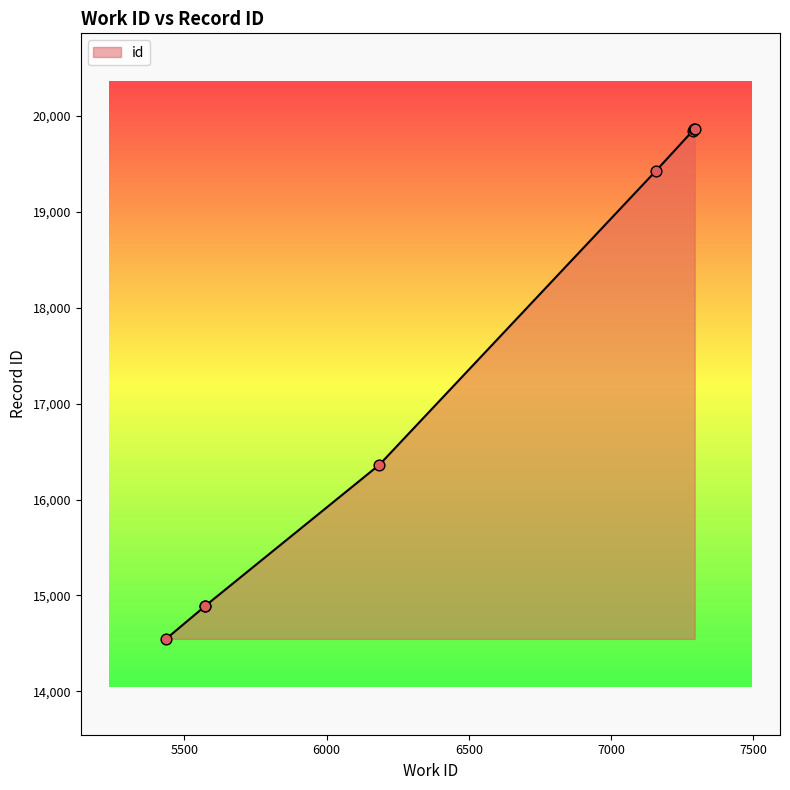

What is the change in value from 7157 to 7294?

+437